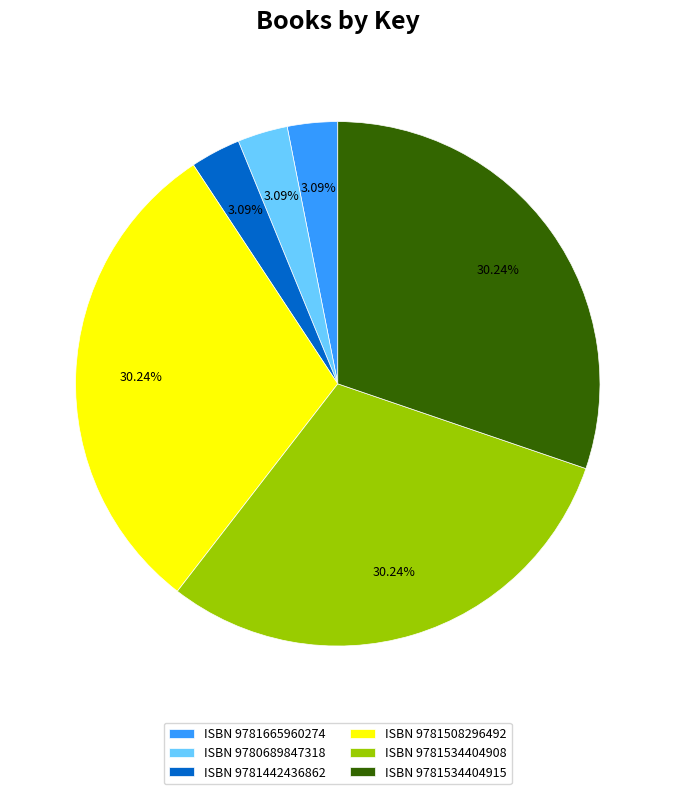

What is the ratio of the value at ISBN 9781534404908 to the value at ISBN 9781534404915?

1.0